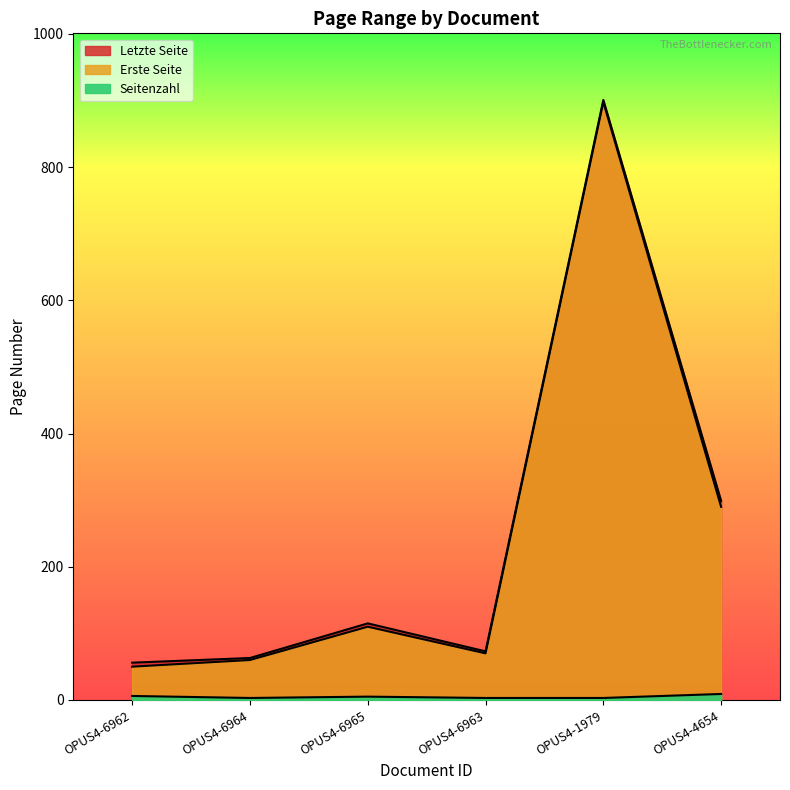

What is the difference between the highest and lowest values at OPUS4-6962?

50